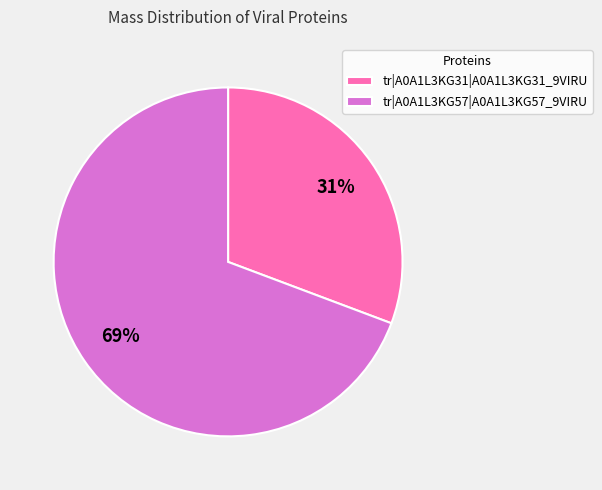

Does any single category account for the majority?

Yes